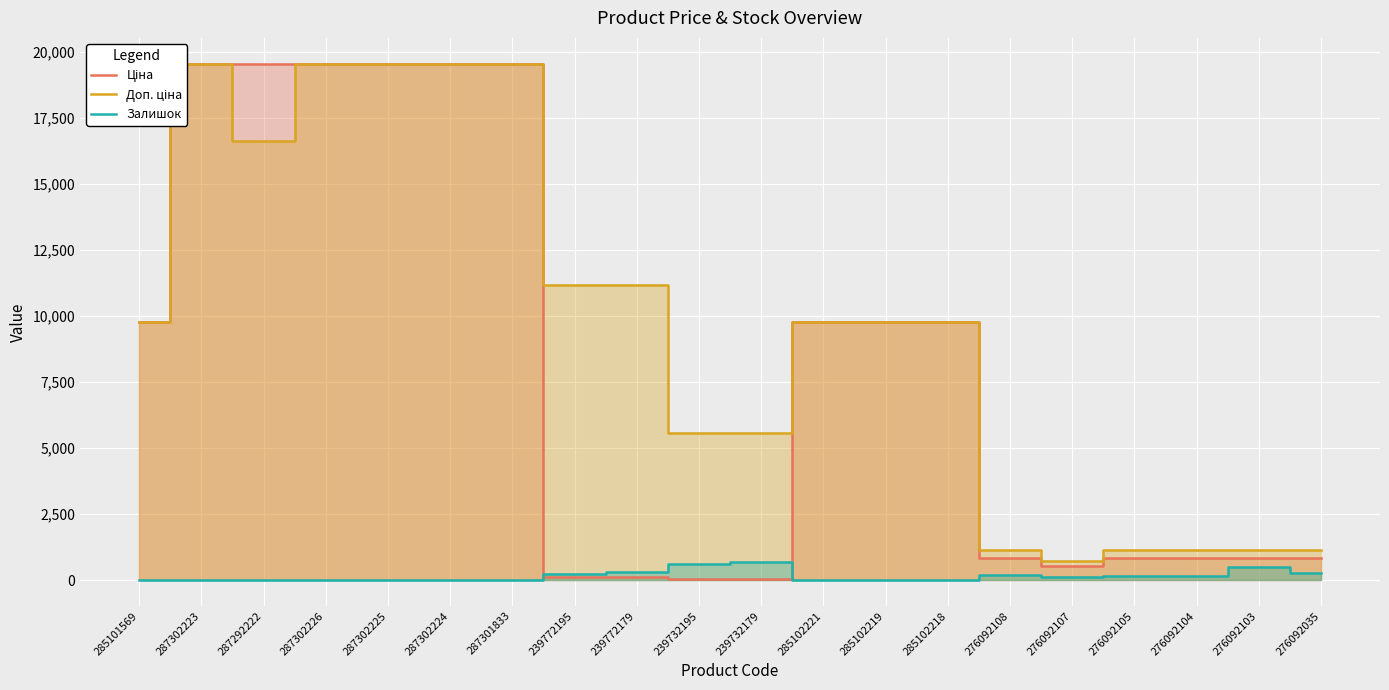

At how many categories does at least one series exceed 9033?

12